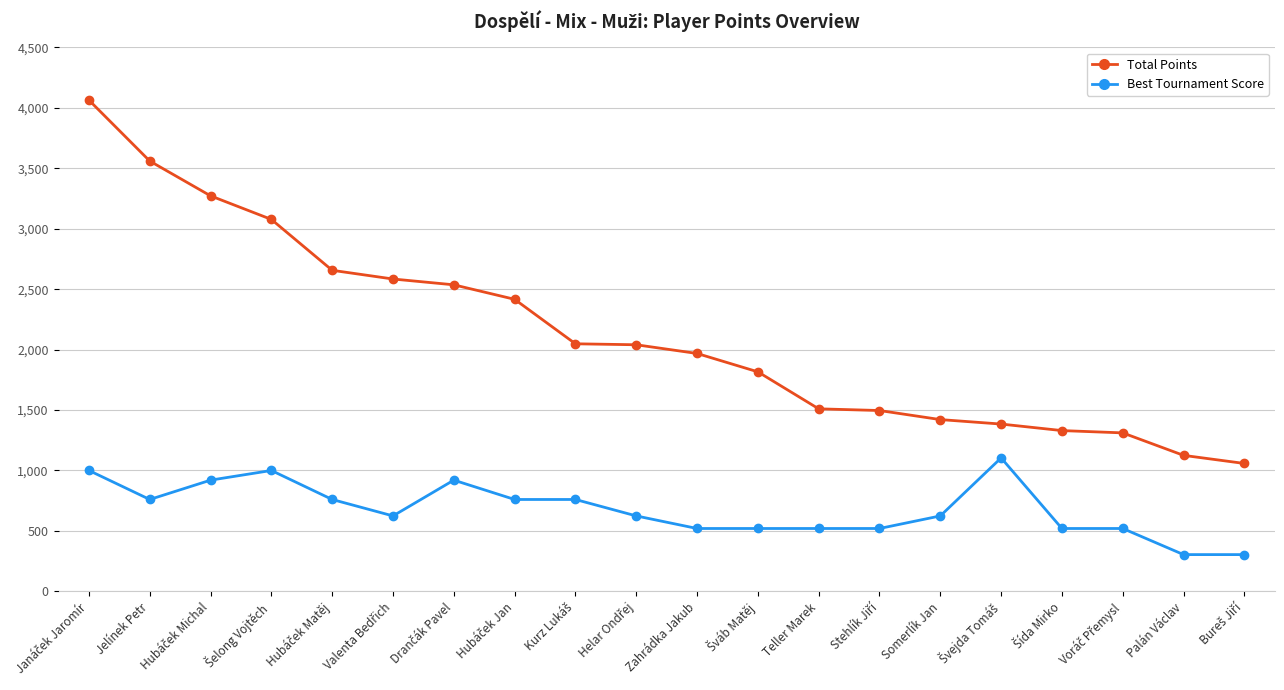

Rank the series by their average value, from highest to lowest.

Total Points, Best Tournament Score